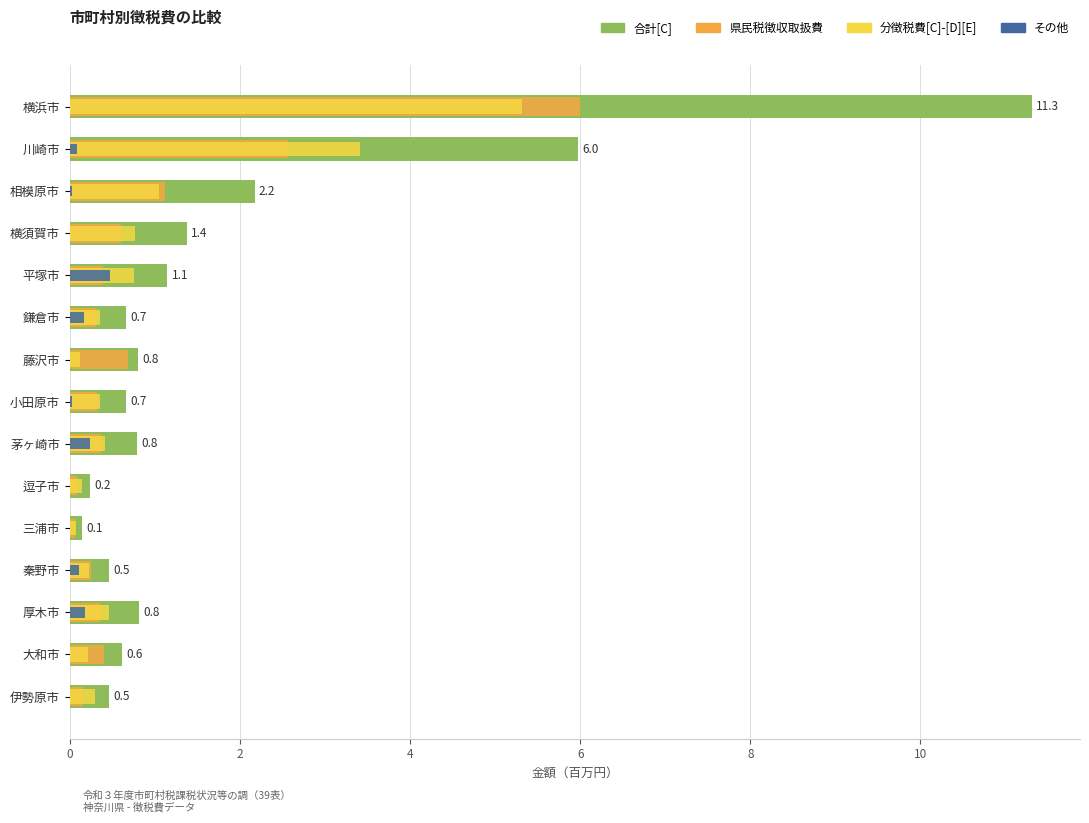

What is the difference between the 県民税徴収取扱費 values at 鎌倉市 and 横須賀市?

0.3